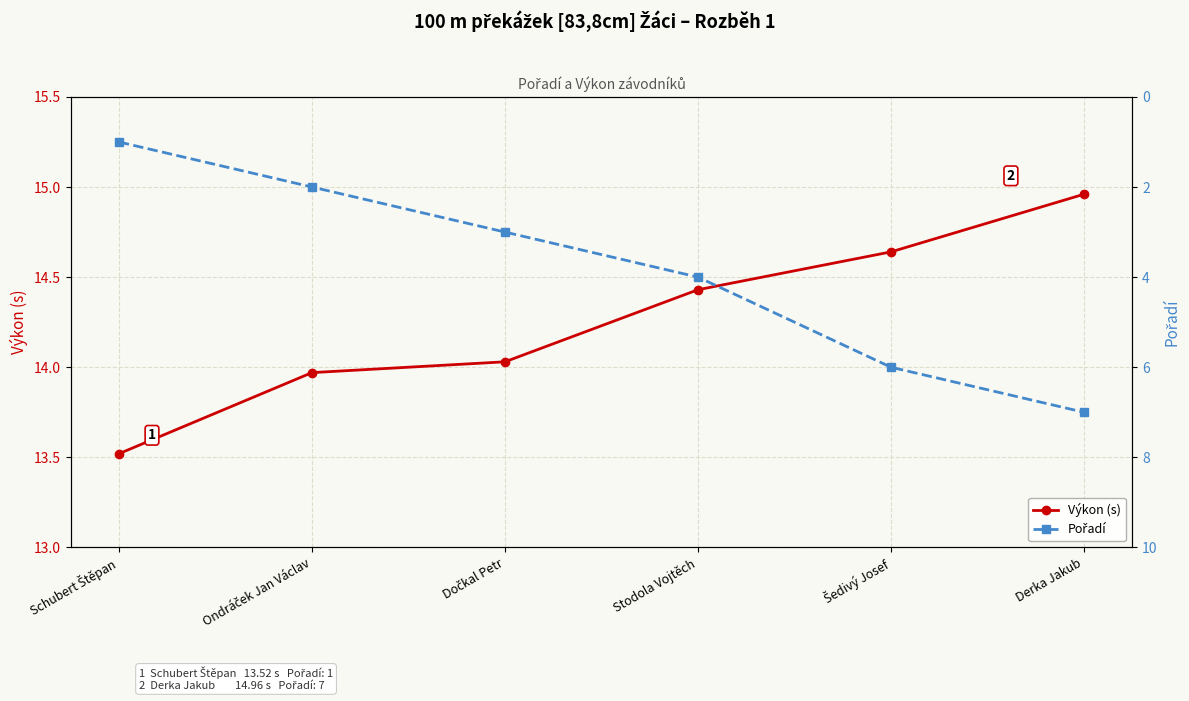

What is the sum of all Výkon (s) values?

85.5